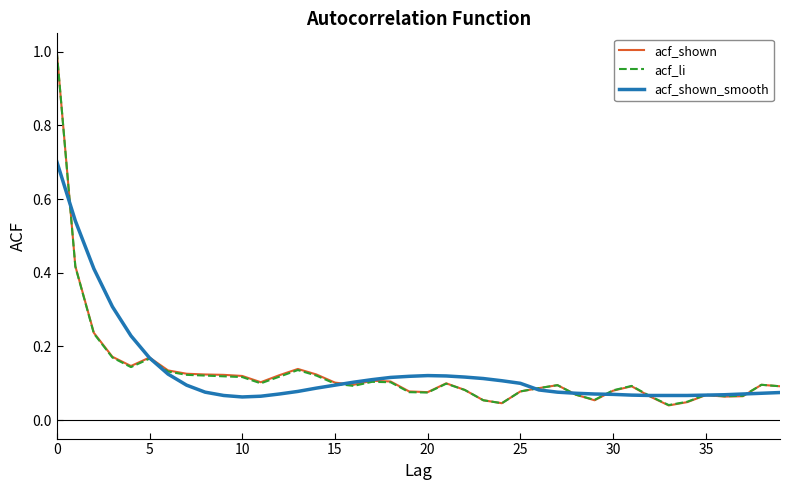

What is the maximum value shown in the chart?

1.0